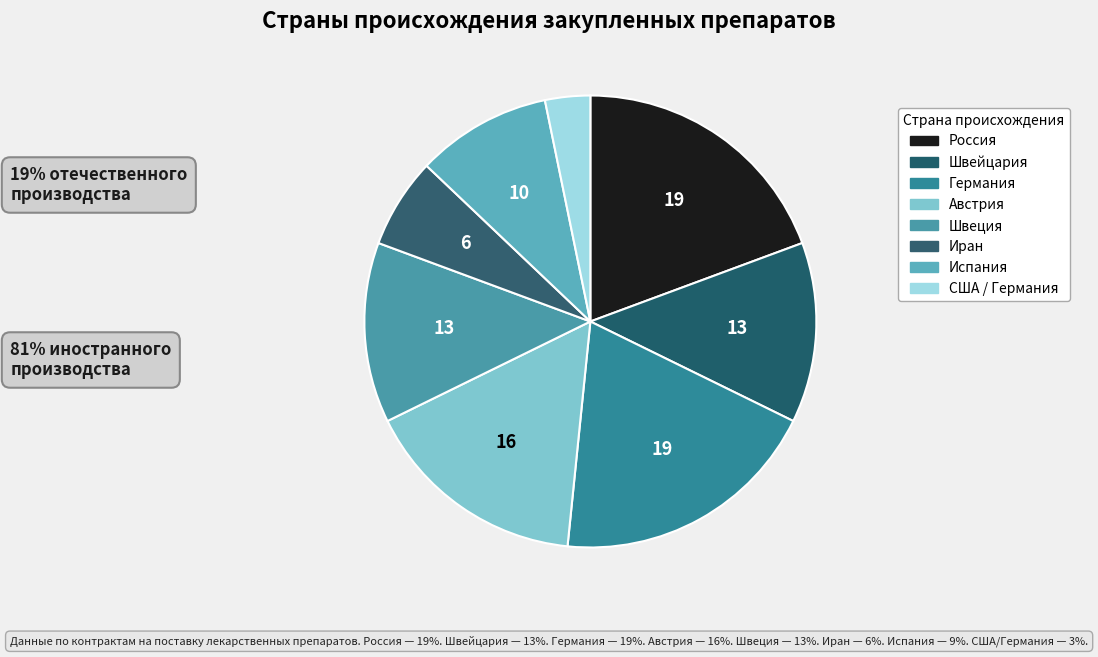

To the nearest percent, what is the difference between the largest and smallest slice percentages?

16%